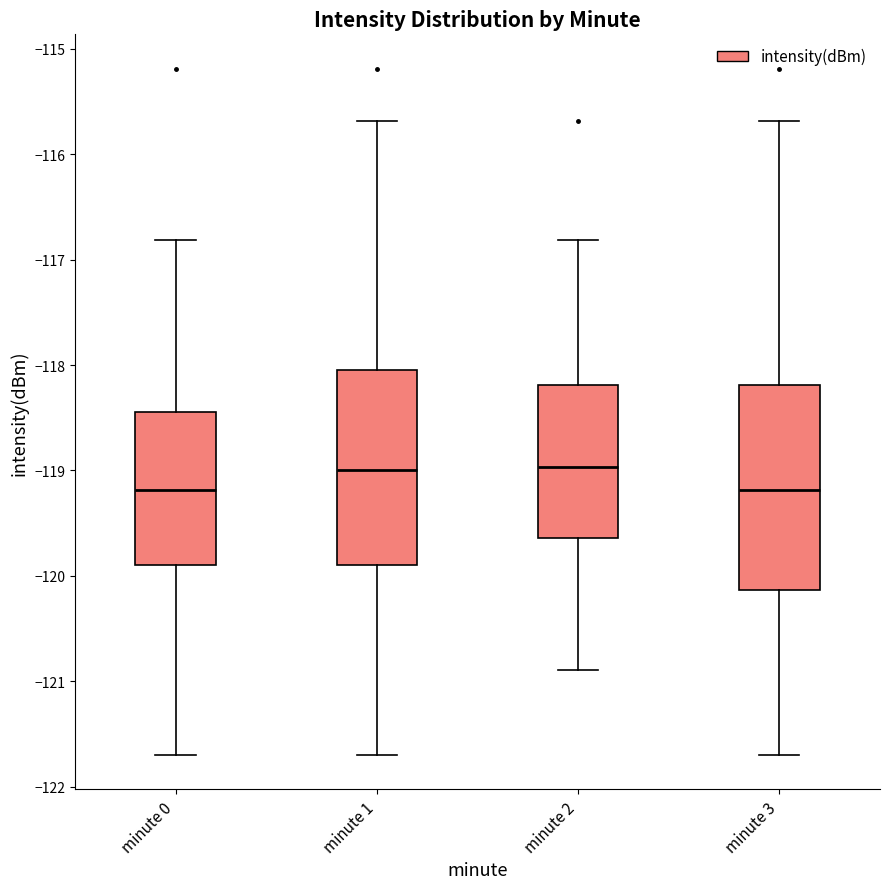

Reading left to right, read every box against the y-axis: the position of its median line, the range the box covers, and the ends of its whiskers. The values are not printed on the chart, so give them approximately, as read against the axis.

minute 0: median -119.2, box -119.9 to -118.4, whiskers -121.7 to -116.8
minute 1: median -119.0, box -119.9 to -118.0, whiskers -121.7 to -115.7
minute 2: median -119.0, box -119.6 to -118.2, whiskers -120.9 to -116.8
minute 3: median -119.2, box -120.1 to -118.2, whiskers -121.7 to -115.7